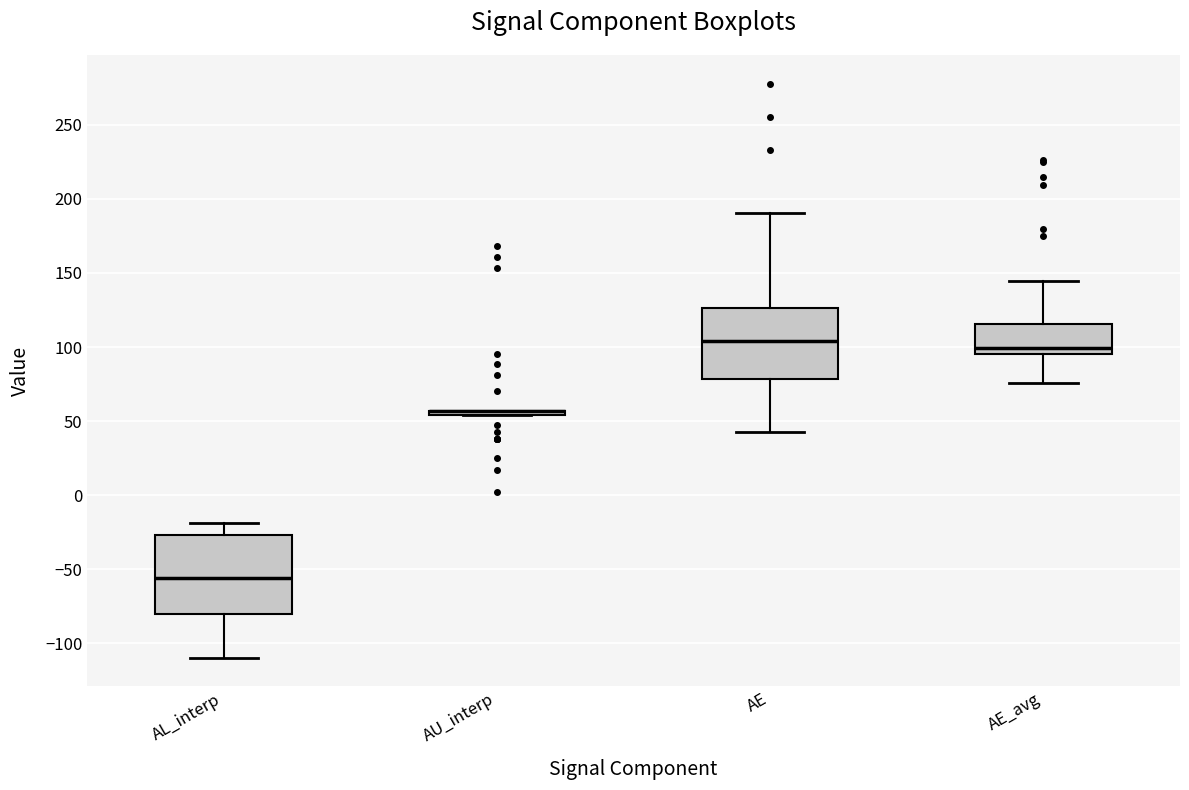

Where is the upper edge of the box for AE_avg on the y-axis? The values are not printed on the chart, so give them approximately, as read against the axis.

115